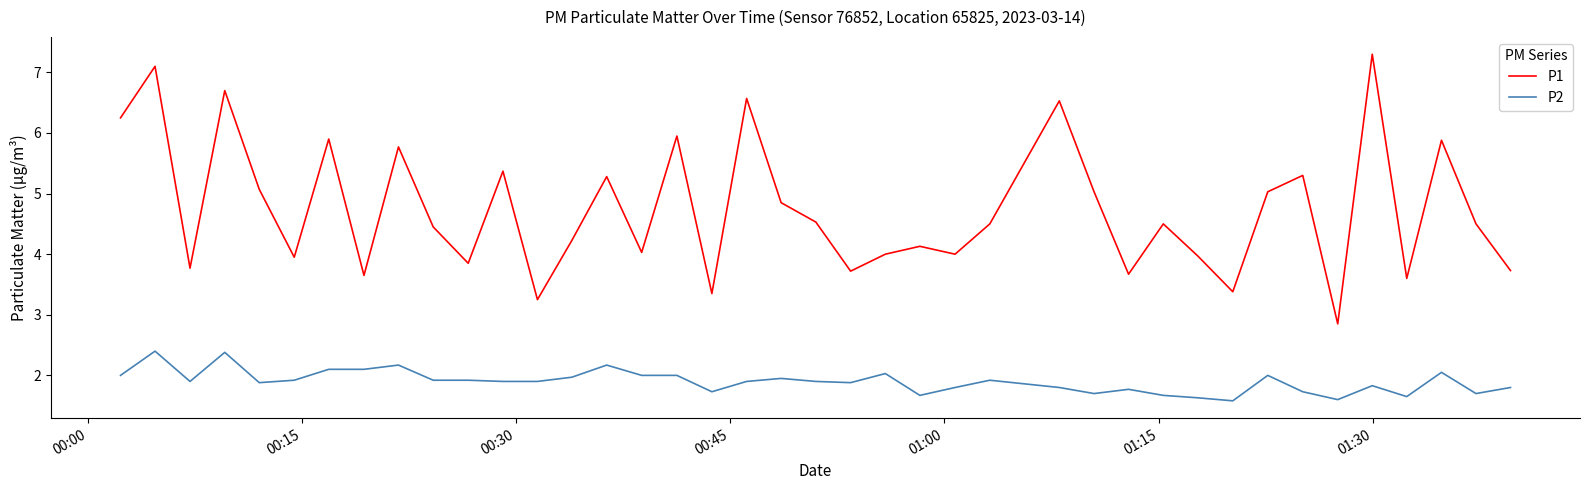

Which series has the largest total across all categories?

P1